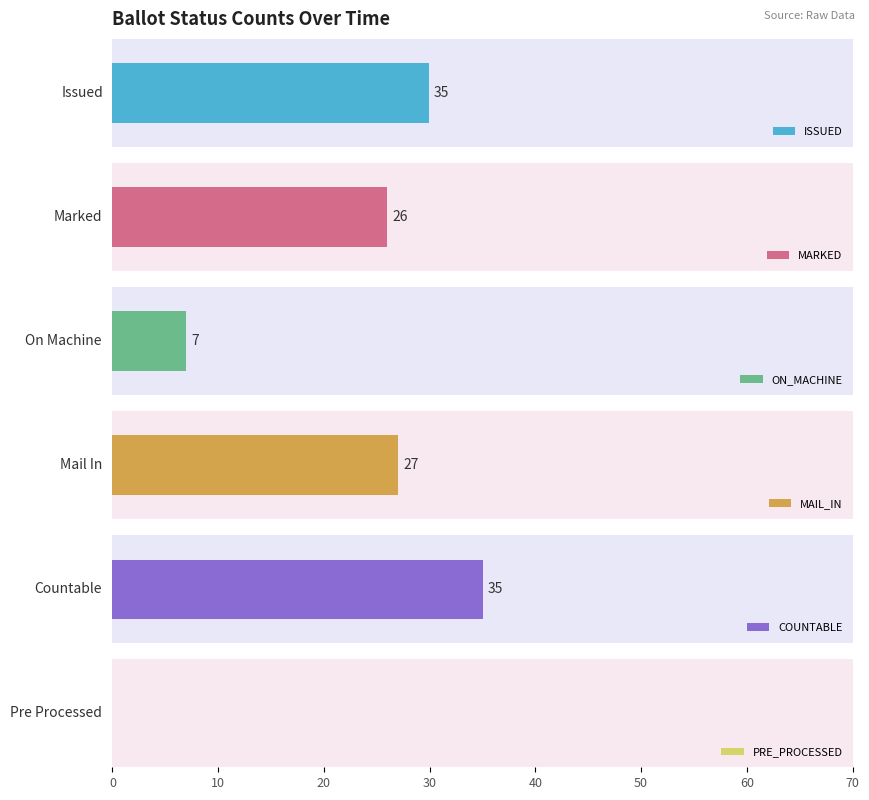

Which series changed the most between 20-Jan and 27-Feb?

COUNTABLE